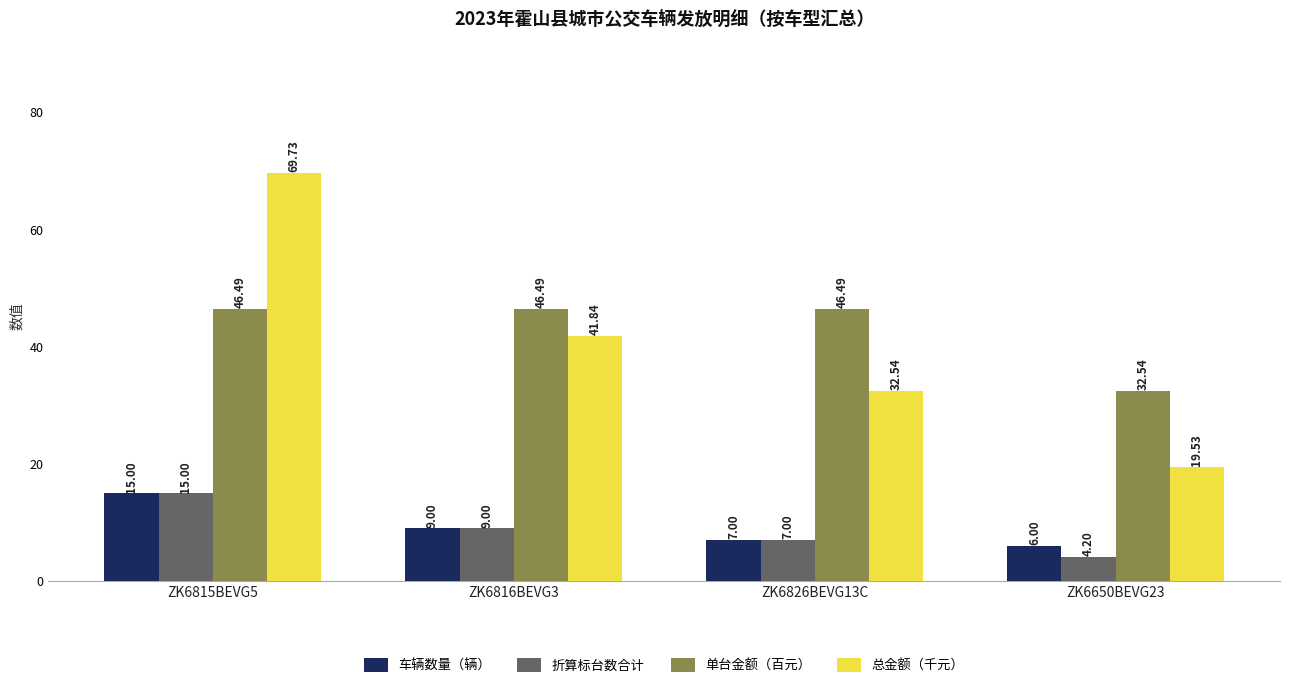

What is the sum of all 车辆数量（辆） values?

37.0